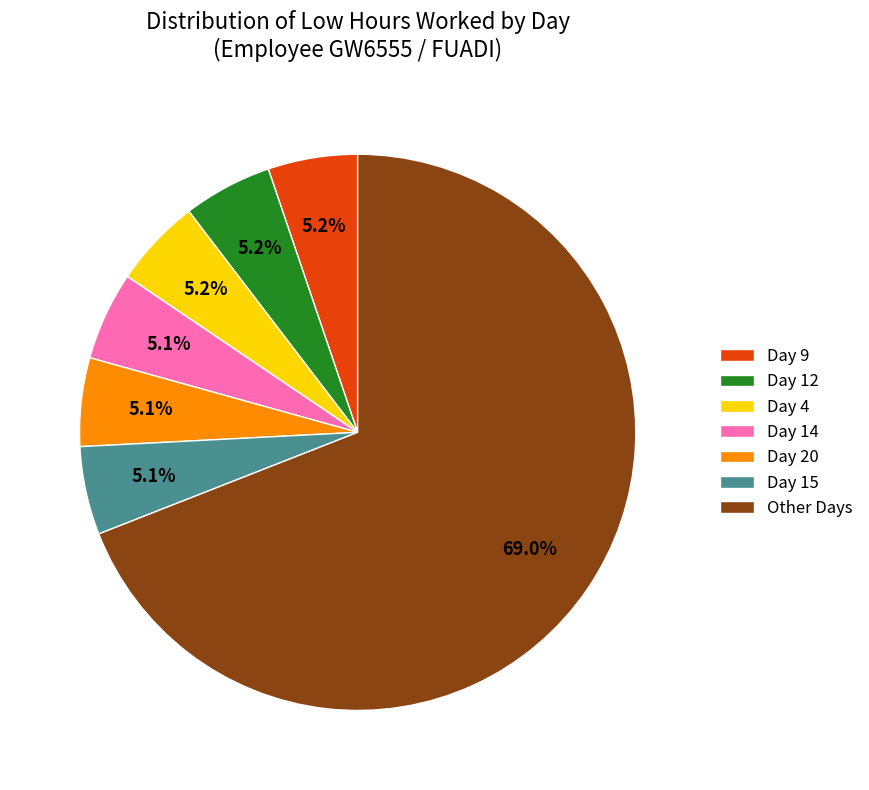

What percentage do Day 14 and Other Days together represent?

74.2%